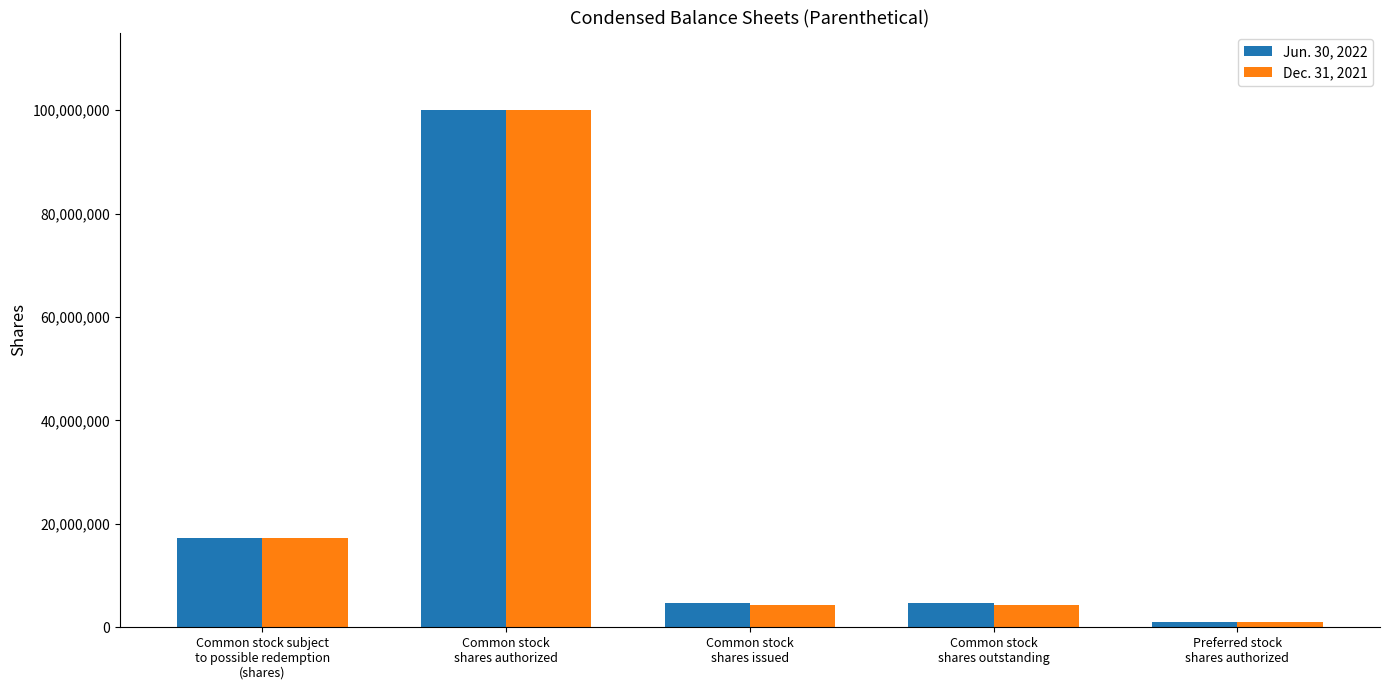

At how many categories does at least one series exceed 98365511?

1